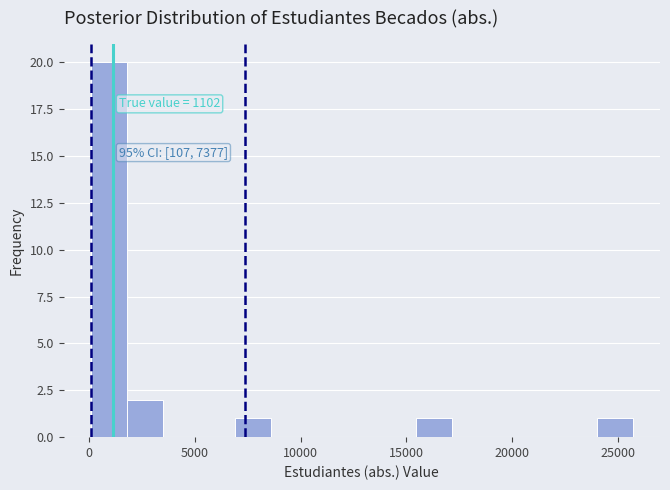

Around what value on the x-axis is the tallest bar? Give the approximate position of its centre, as read against the axis.

1000